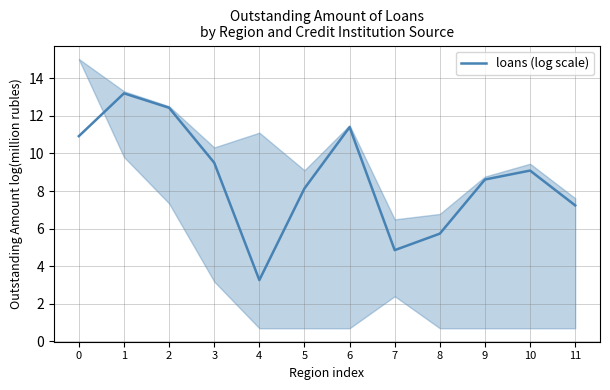

At which category does the chart reach its peak across all series?

1